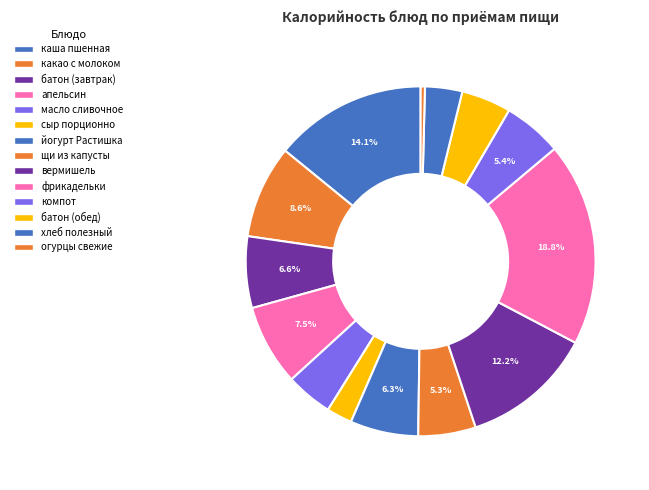

Which category has the smallest portion of the pie?

огурцы свежие